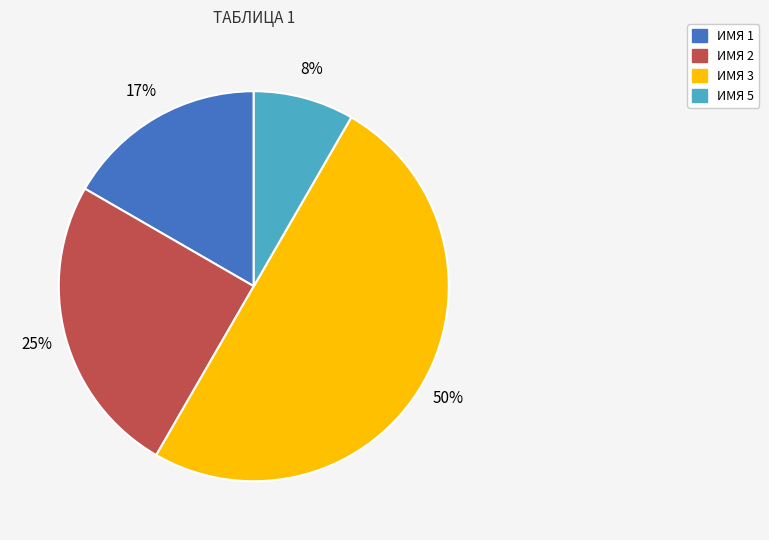

The ИМЯ 3 slice represents 40% of the pie. True or false?

False